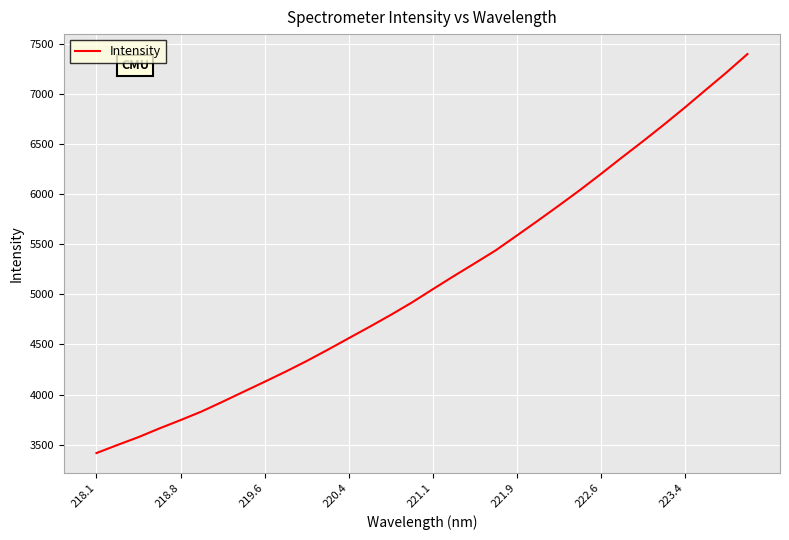

Reading left to right, extract all data points from this chart.

3417.1	3497.6	3576.1	3663.3	3745.8	3831.5	3928.9	4028.8	4127.9	4229.1	4334.8	4446.8	4562.0	4676.9	4794.3	4917.3	5050.4	5181.3	5309.0	5438.3	5585.1	5733.1	5884.0	6037.6	6198.3	6362.6	6523.8	6689.6	6860.5	7037.2	7212.6	7396.5